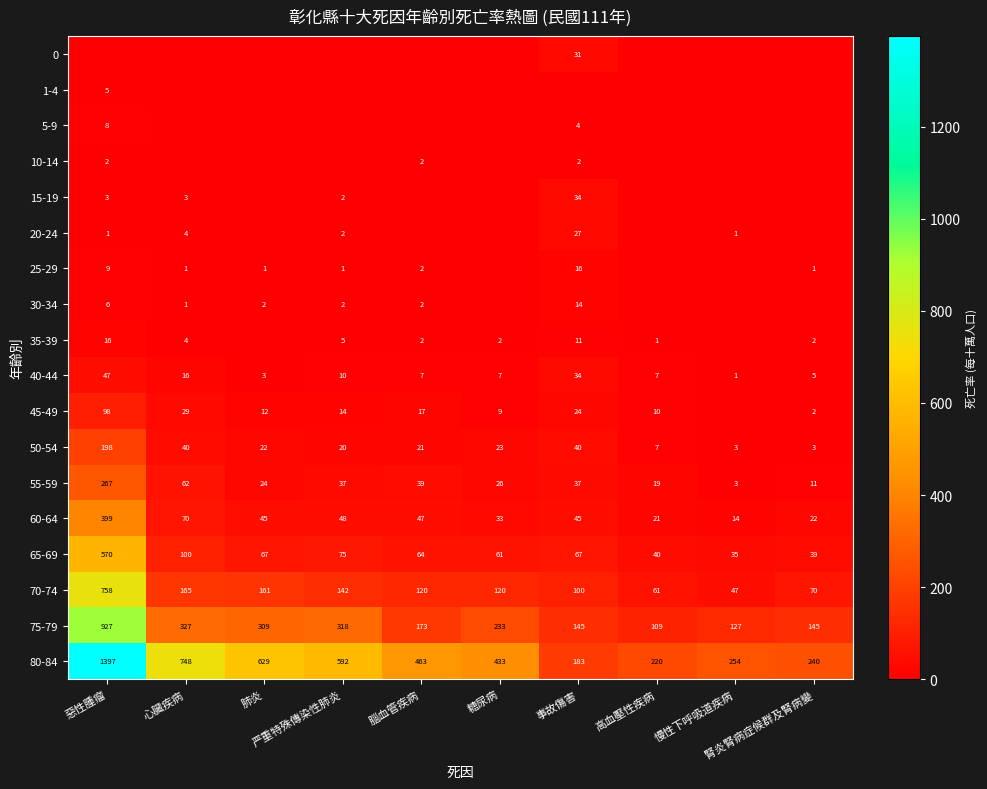

What is the average value of the 70-74 series?

174